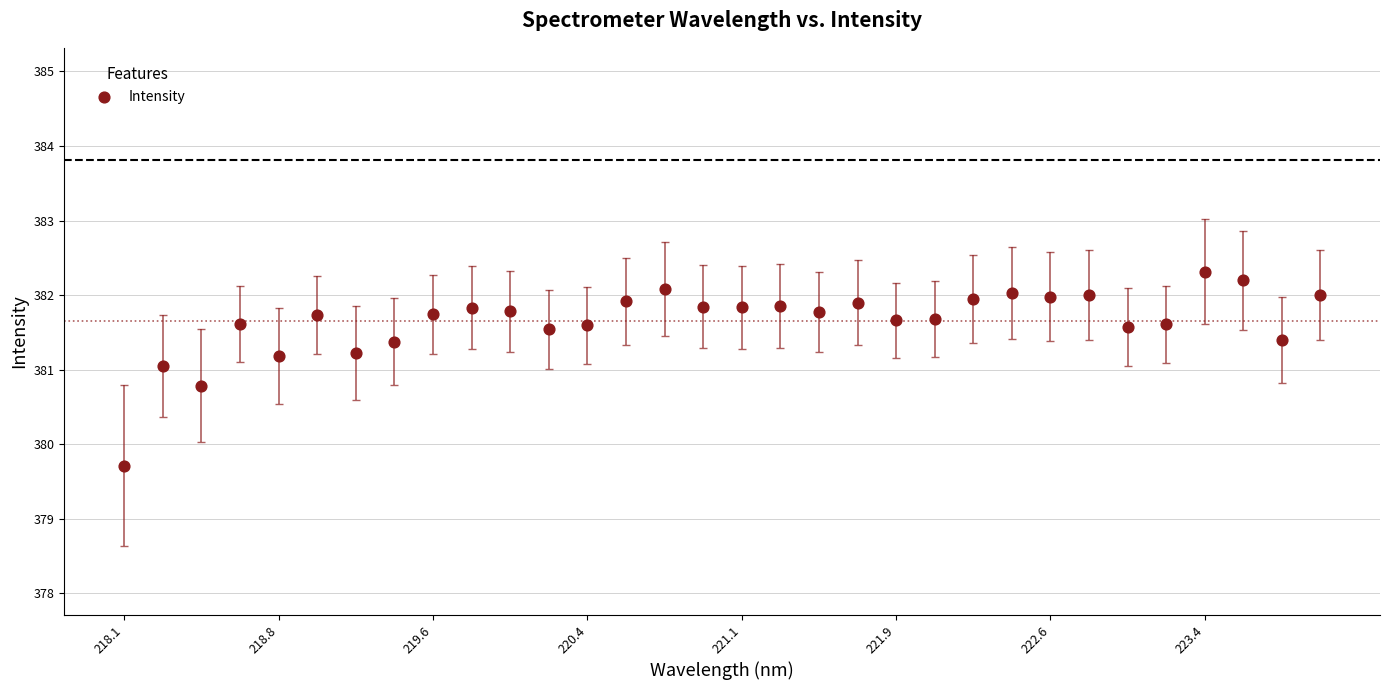

What is the range of Y values (max minus min)?

2.6